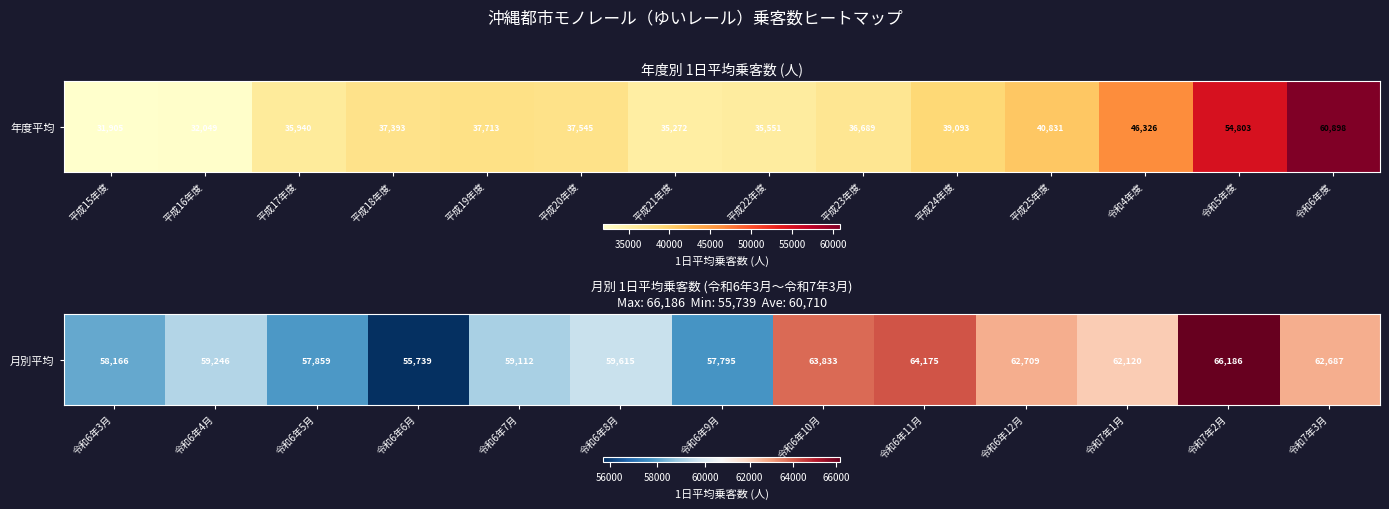

How many values exceed 59615?

6